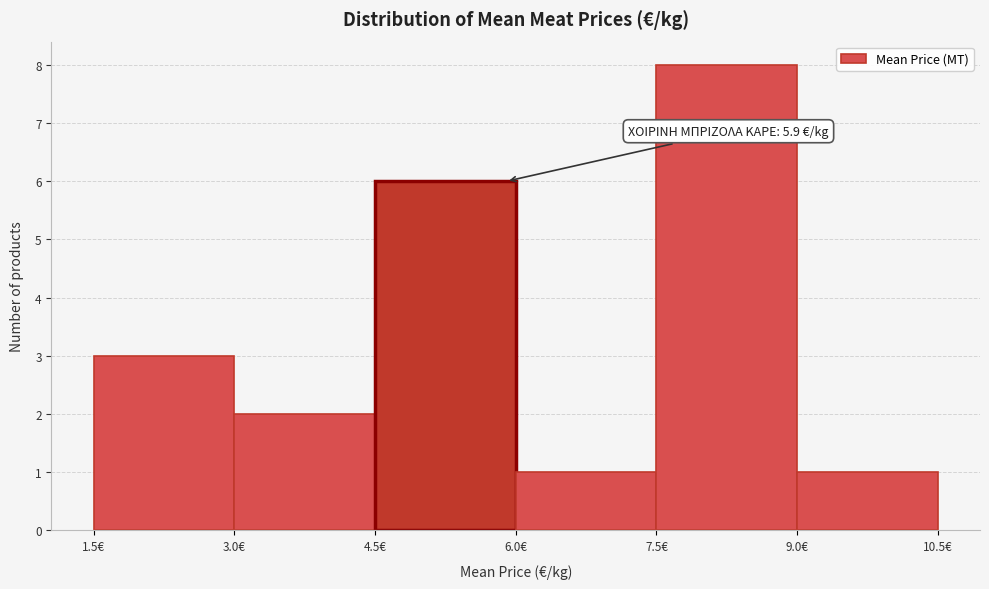

Over which range of the x-axis is the bar tallest?

7.5 to 9.0